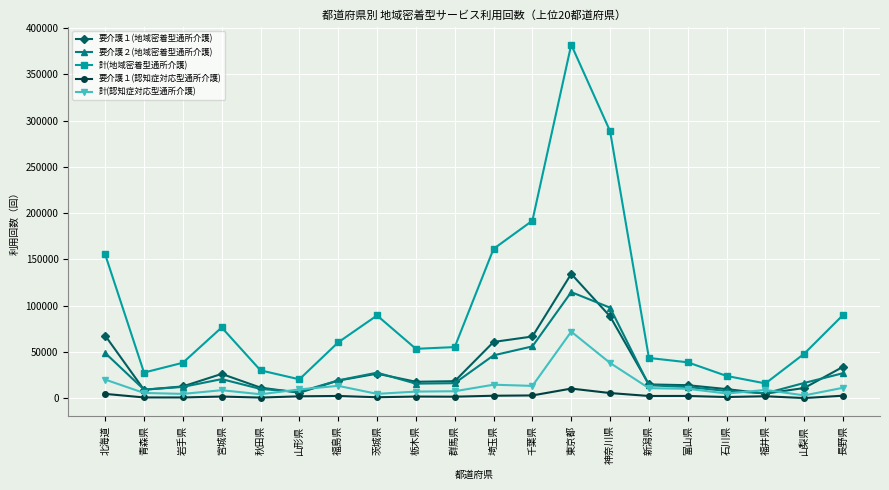

At which category does 要介護２(地域密着型通所介護) reach its first local peak?

宮城県